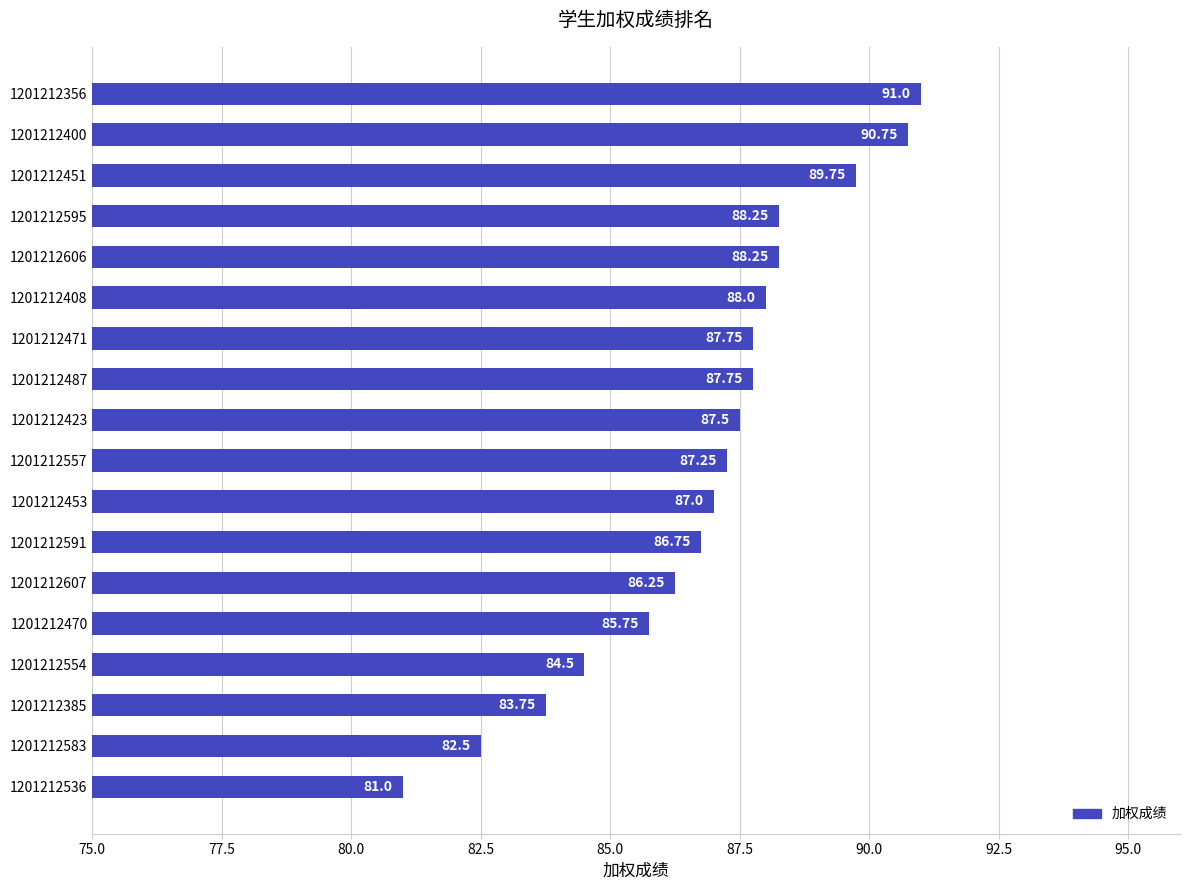

Approximately how many times larger is the value at 1201212451 compared to 1201212607?

1.0